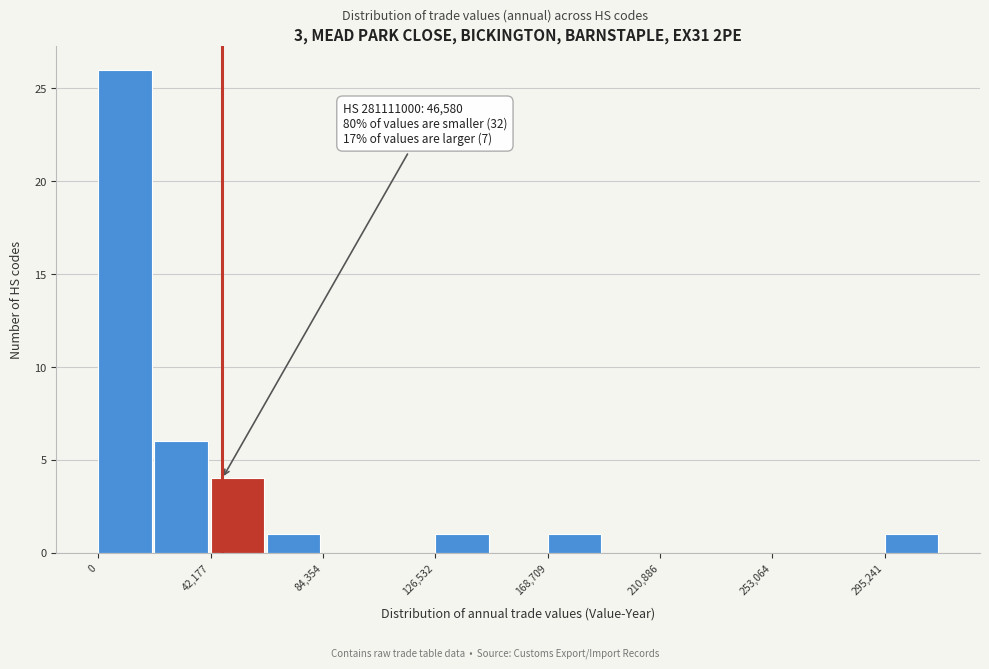

Which range on the x-axis has the tallest bar?

0 to 20000